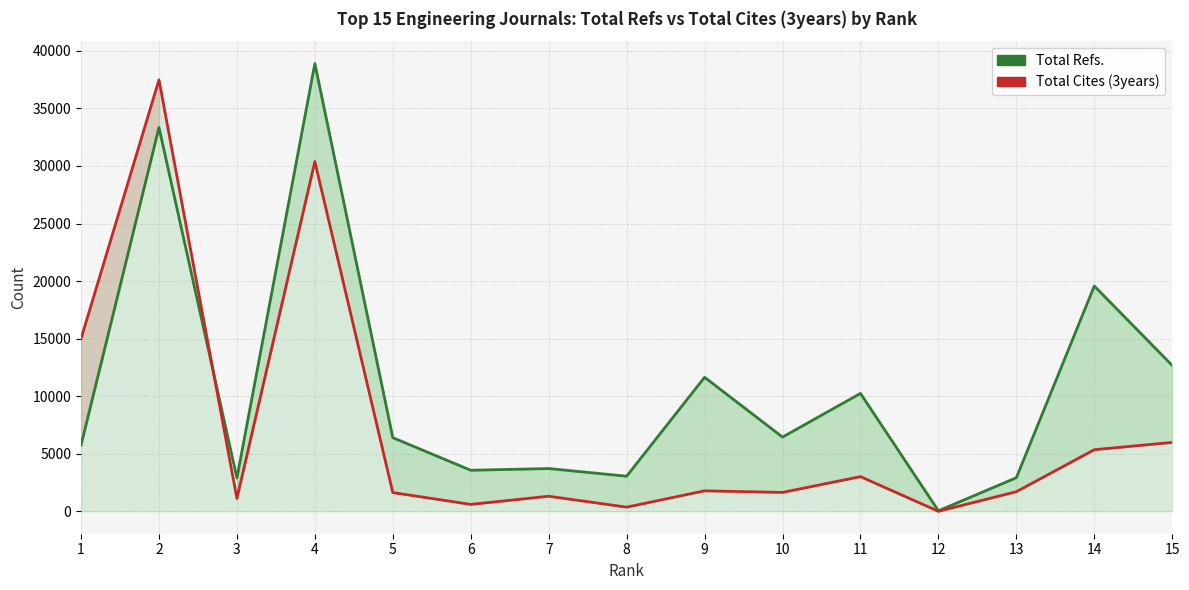

How many lines are shown in the chart?

2